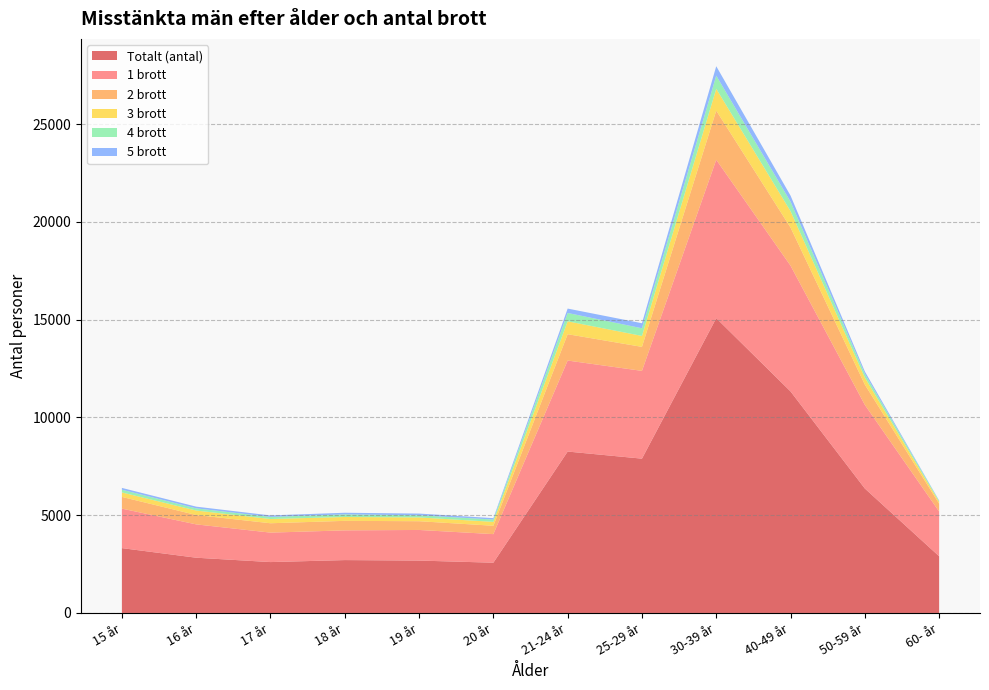

Reading left to right, extract all data points from this chart.

Totalt (antal): 3316	2825	2602	2704	2679	2570	8253	7890	15073	11327	6363	2899
1 brott: 2019	1704	1506	1519	1565	1461	4653	4488	8098	6429	4277	2288
2 brott: 599	479	479	487	447	428	1347	1227	2512	1950	1036	401
3 brott: 228	229	217	197	194	199	658	559	1116	836	360	92
4 brott: 140	112	107	133	110	120	428	393	673	485	191	53
5 brott: 92	87	76	84	87	70	224	257	482	311	119	18